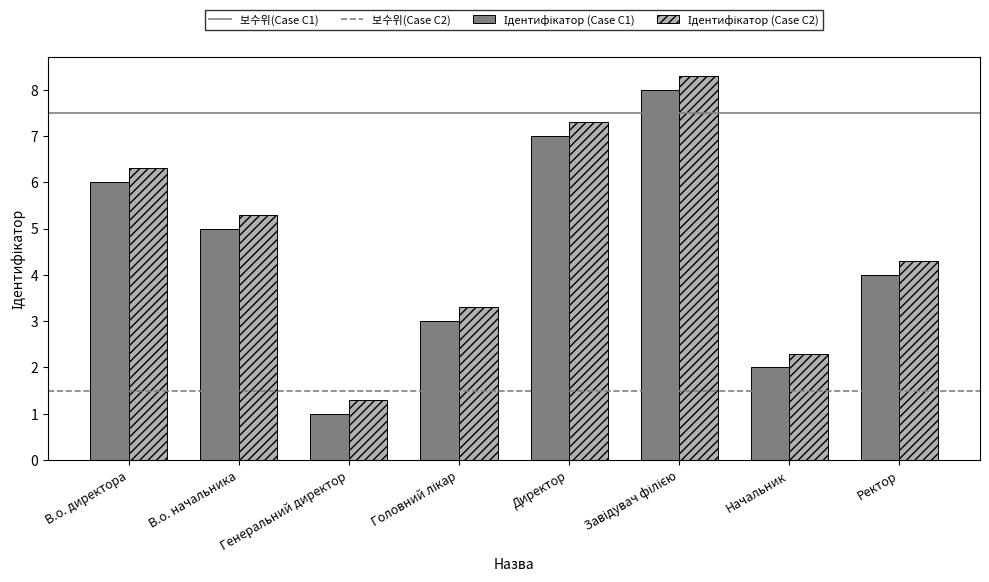

What is the spread (max minus min) of values at Директор?

0.3